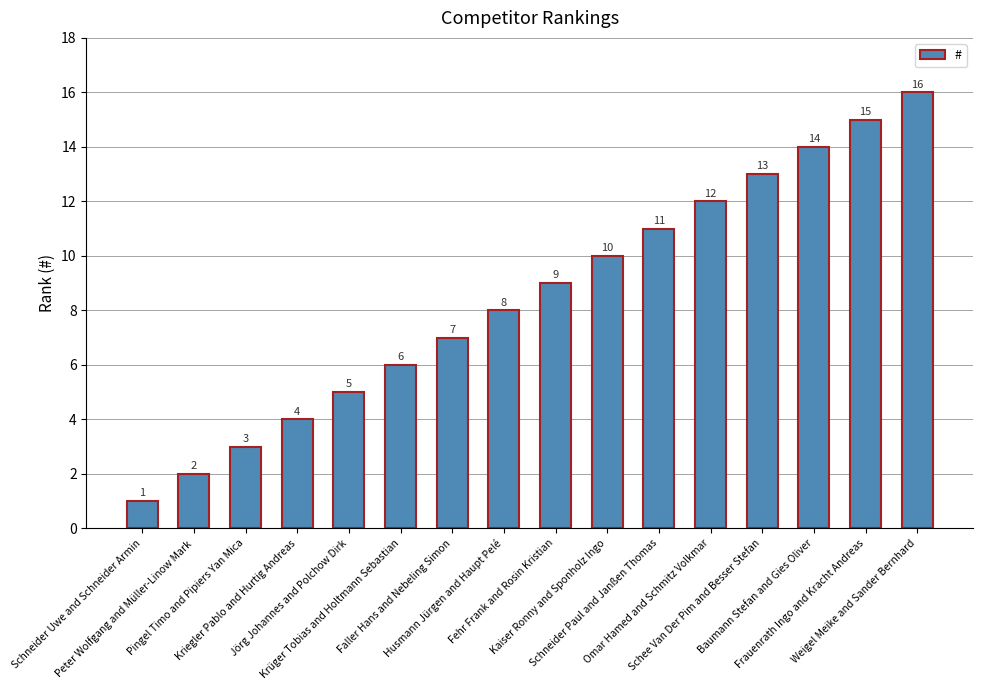

What is the value of the 8th bar from the left?

8